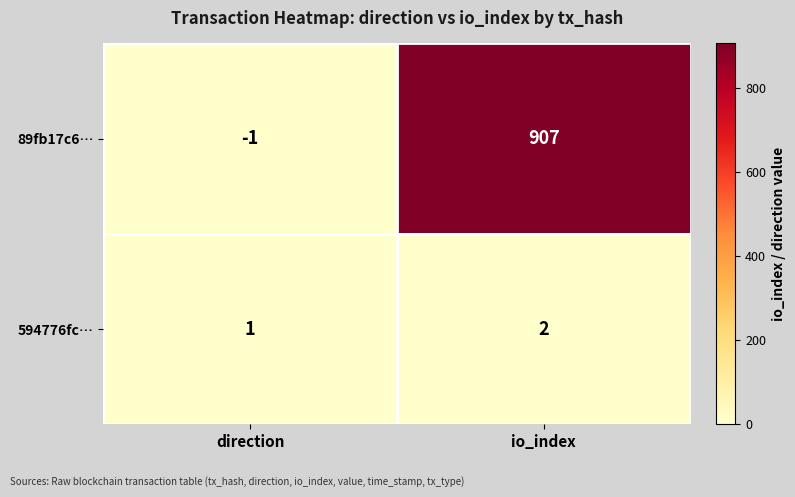

Which series has the largest total across all categories?

89fb17c6…